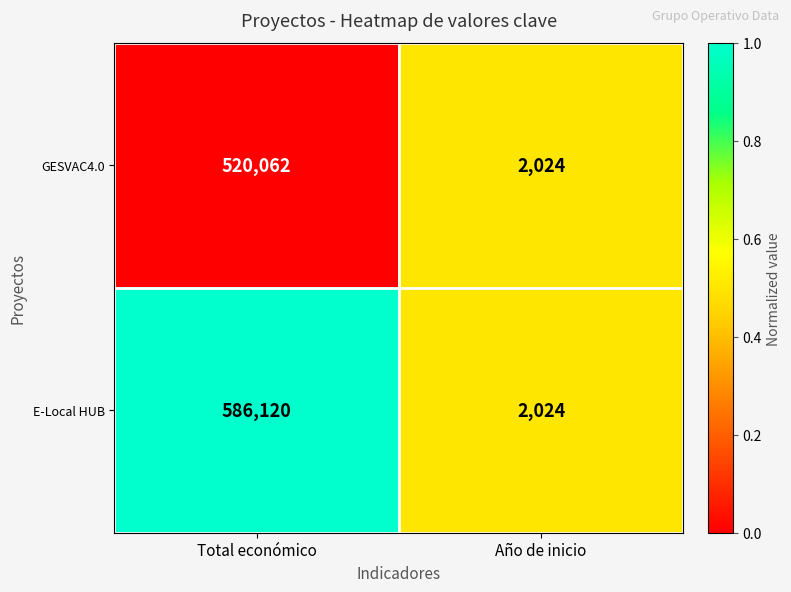

Which series has the largest total across all categories?

E-Local HUB